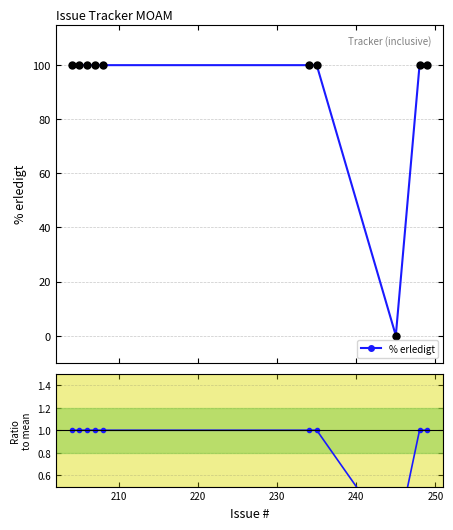

What is the value of the % erledigt point at the 5th from the left?

100